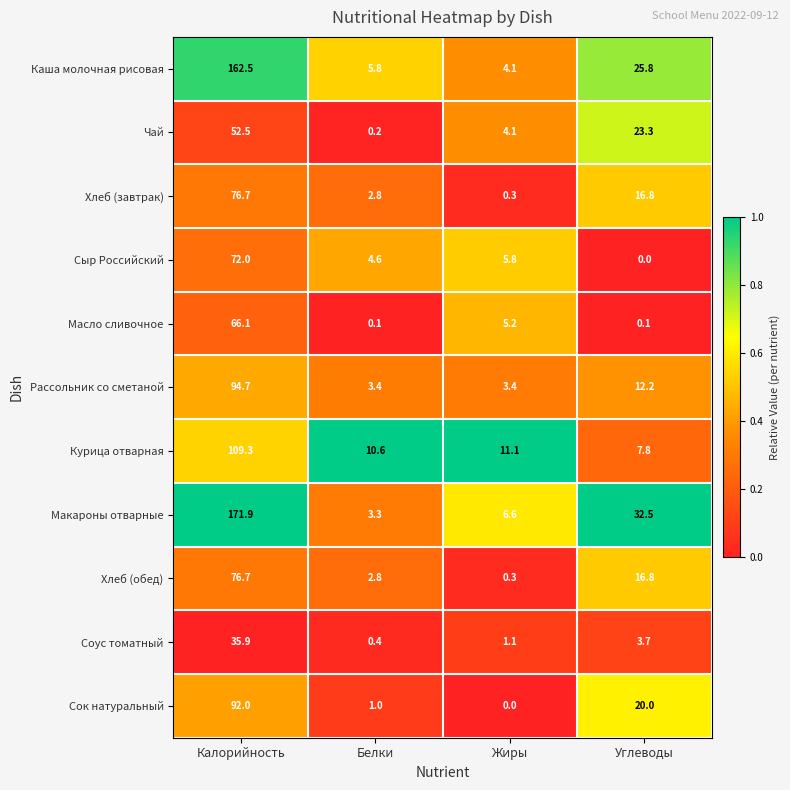

What is the minimum value for Рассольник со сметаной?

3.4